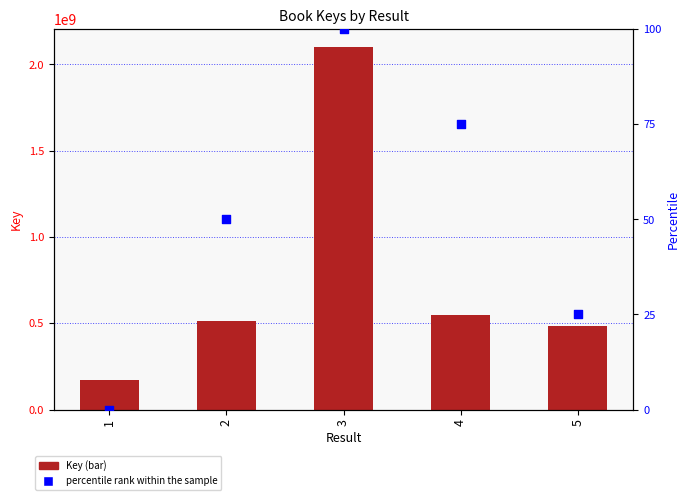

Which series has the largest Y range (max minus min)?

Key